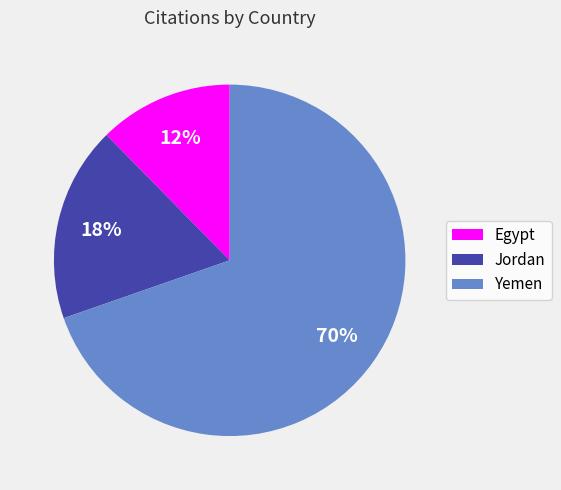

Does Yemen account for over 50% of the chart?

Yes